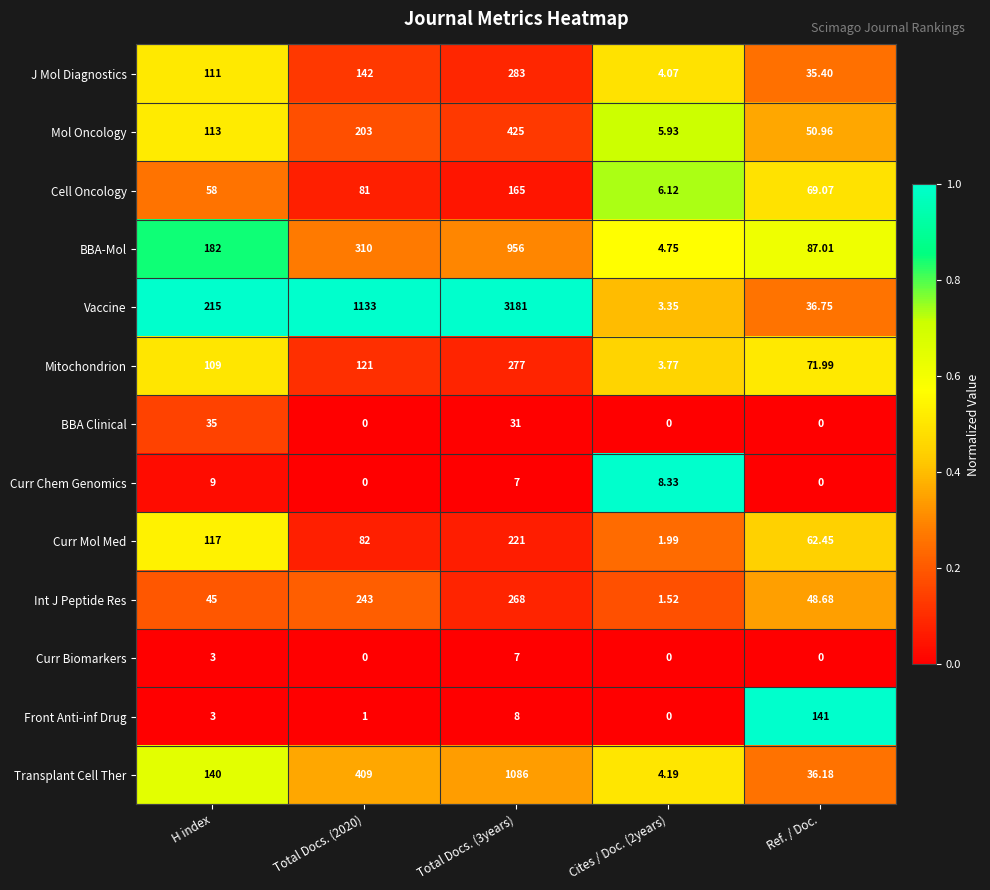

Is the value of Vaccine at H index greater than the value of Curr Mol Med at H index?

Yes